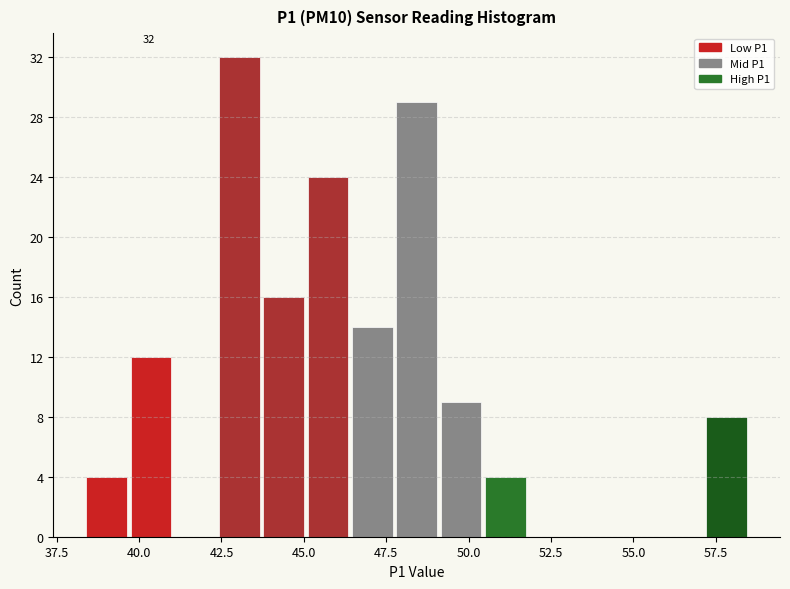

Read against the x-axis, roughly where is the centre of the tallest bar?

43.0